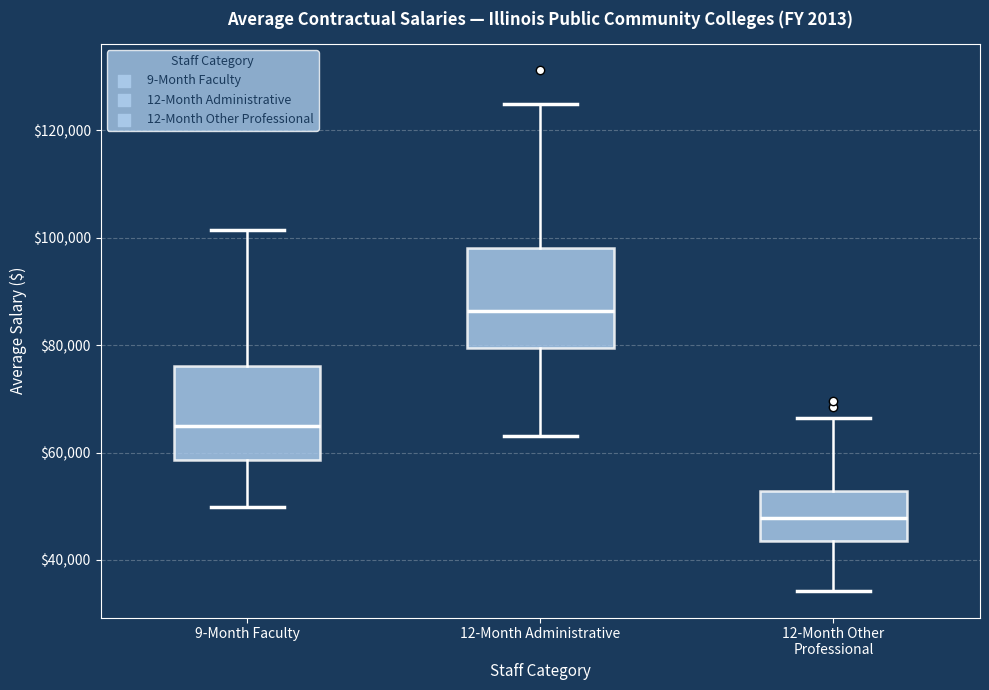

Where is the upper edge of the box for 9-Month Faculty on the y-axis? The values are not printed on the chart, so give them approximately, as read against the axis.

76000